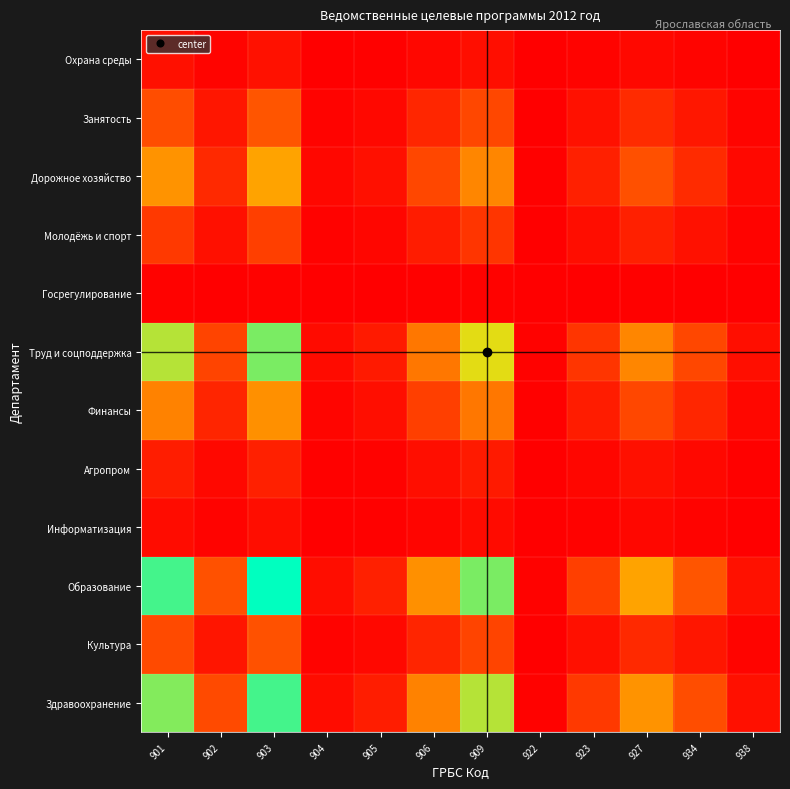

Reading left to right, transcribe all the data shown in this chart.

Здравоохранение: 901=0.8	902=0.2	903=0.9	904=0.0	905=0.1	906=0.4	909=0.8	922=0.0	923=0.2	927=0.5	934=0.3	938=0.1
Культура: 901=0.2	902=0.1	903=0.3	904=0.0	905=0.0	906=0.1	909=0.2	922=0.0	923=0.1	927=0.1	934=0.1	938=0.0
Образование: 901=0.9	902=0.3	903=1.0	904=0.0	905=0.1	906=0.5	909=0.8	922=0.0	923=0.2	927=0.5	934=0.3	938=0.1
Информатизация: 901=0.0	902=0.0	903=0.0	904=0.0	905=0.0	906=0.0	909=0.0	922=0.0	923=0.0	927=0.0	934=0.0	938=0.0
Агропром: 901=0.1	902=0.0	903=0.1	904=0.0	905=0.0	906=0.0	909=0.1	922=0.0	923=0.0	927=0.1	934=0.0	938=0.0
Финансы: 901=0.4	902=0.1	903=0.5	904=0.0	905=0.0	906=0.2	909=0.4	922=0.0	923=0.1	927=0.2	934=0.1	938=0.0
Труд и соцподдержка: 901=0.8	902=0.2	903=0.8	904=0.0	905=0.1	906=0.4	909=0.7	922=0.0	923=0.2	927=0.4	934=0.2	938=0.0
Госрегулирование: 901=0.0	902=0.0	903=0.0	904=0.0	905=0.0	906=0.0	909=0.0	922=0.0	923=0.0	927=0.0	934=0.0	938=0.0
Молодёжь и спорт: 901=0.2	902=0.1	903=0.2	904=0.0	905=0.0	906=0.1	909=0.2	922=0.0	923=0.0	927=0.1	934=0.1	938=0.0
Дорожное хозяйство: 901=0.5	902=0.1	903=0.5	904=0.0	905=0.1	906=0.2	909=0.4	922=0.0	923=0.1	927=0.3	934=0.1	938=0.0
Занятость: 901=0.3	902=0.1	903=0.3	904=0.0	905=0.0	906=0.1	909=0.2	922=0.0	923=0.1	927=0.1	934=0.1	938=0.0
Охрана среды: 901=0.1	902=0.0	903=0.1	904=0.0	905=0.0	906=0.0	909=0.0	922=0.0	923=0.0	927=0.0	934=0.0	938=0.0